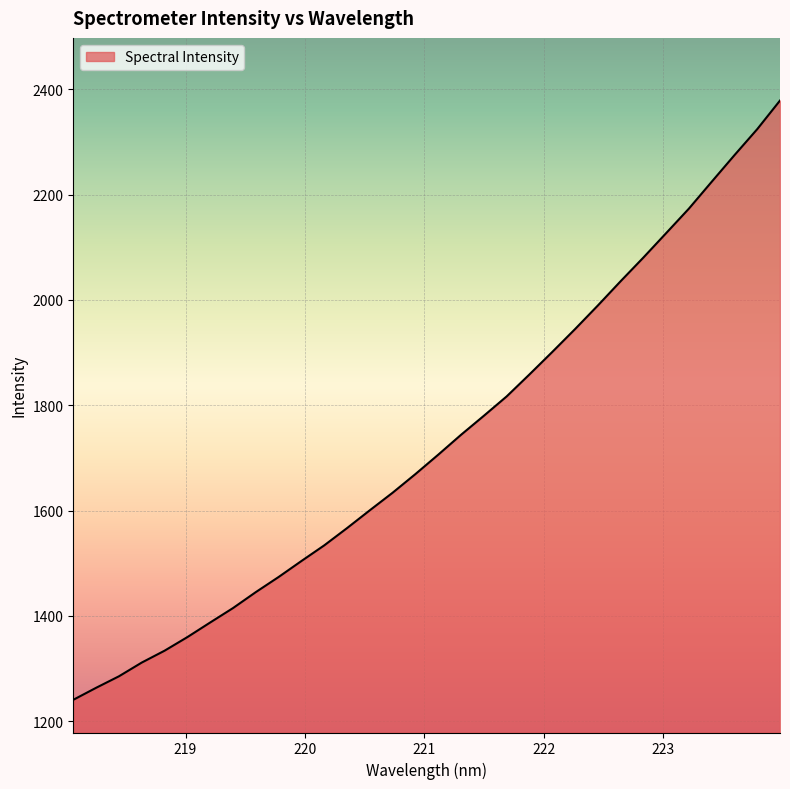

What is the greatest value displayed?

2378.4